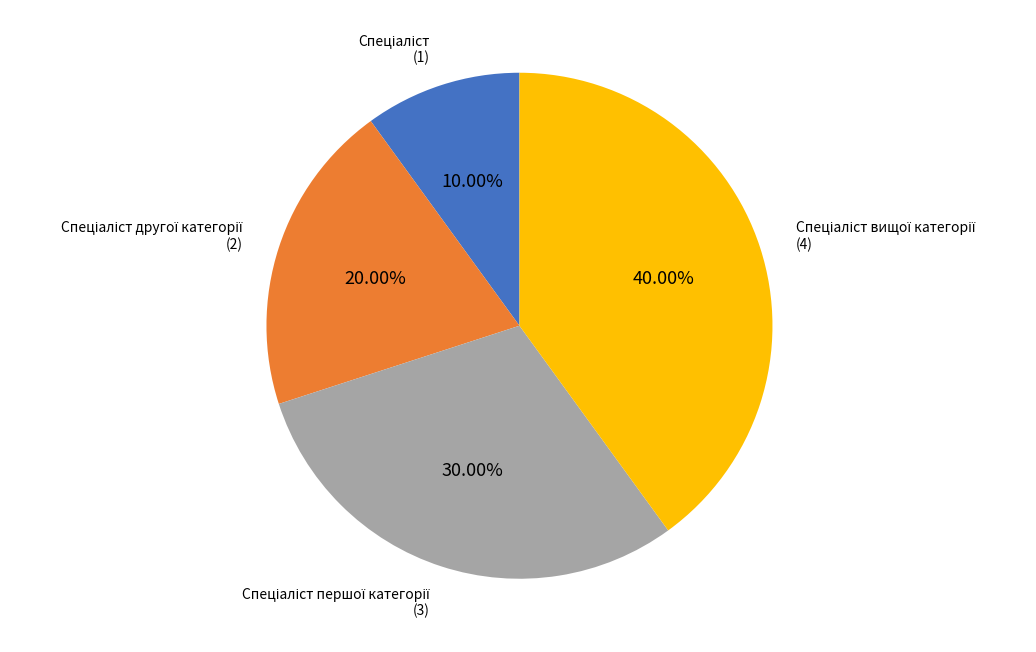

Does any single category account for the majority?

No